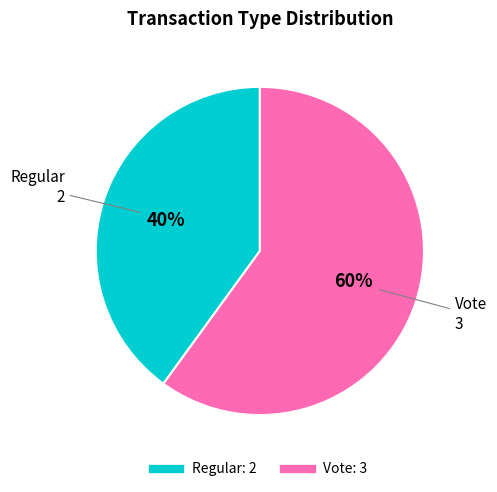

Which category accounts for the majority?

Vote